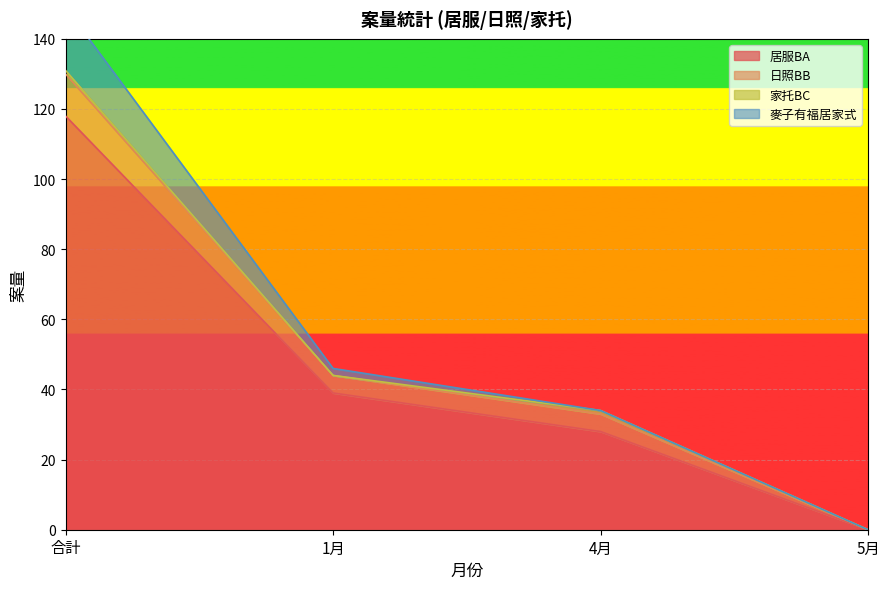

What is the sum of all 居服BA values?

185